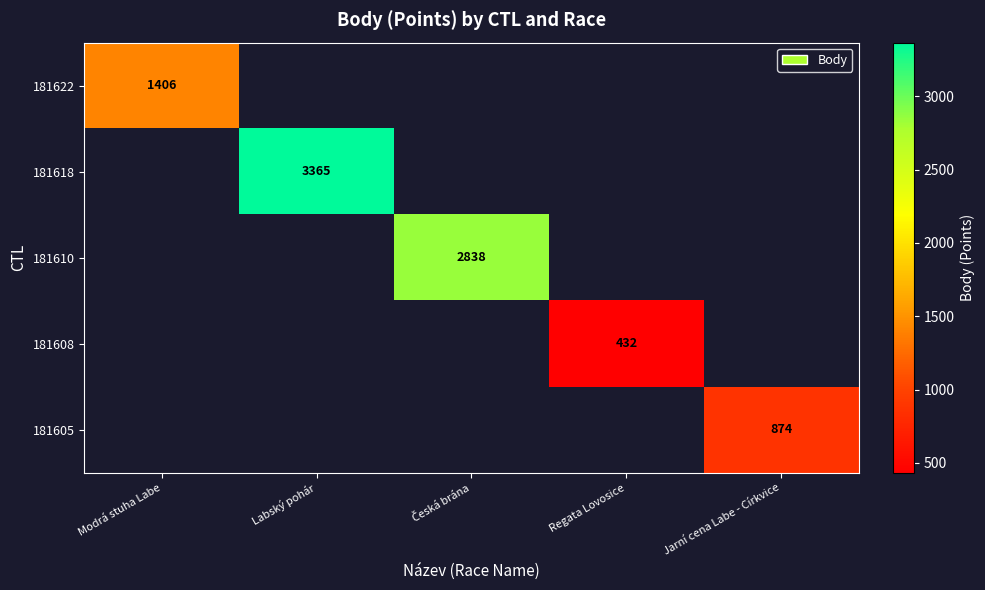

True or false: 181608 has a value of 432.0 at Regata Lovosice.

True